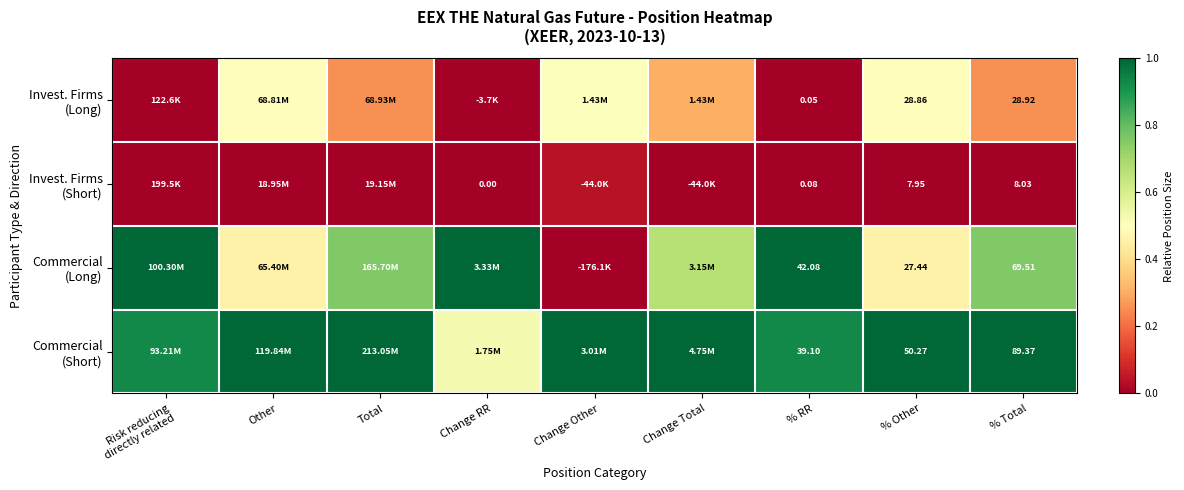

Is the value of Invest. Firms (Short) at Other greater than the value of Commercial (Short) at % Total?

No